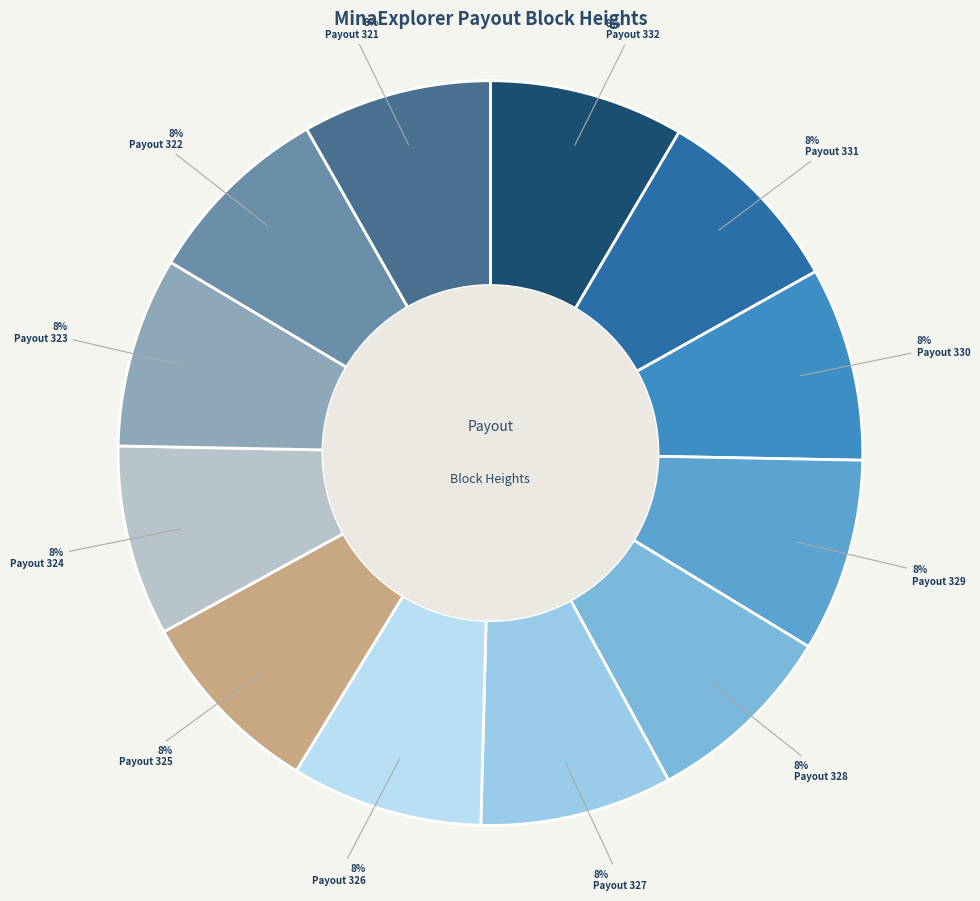

Does any single category account for the majority?

No